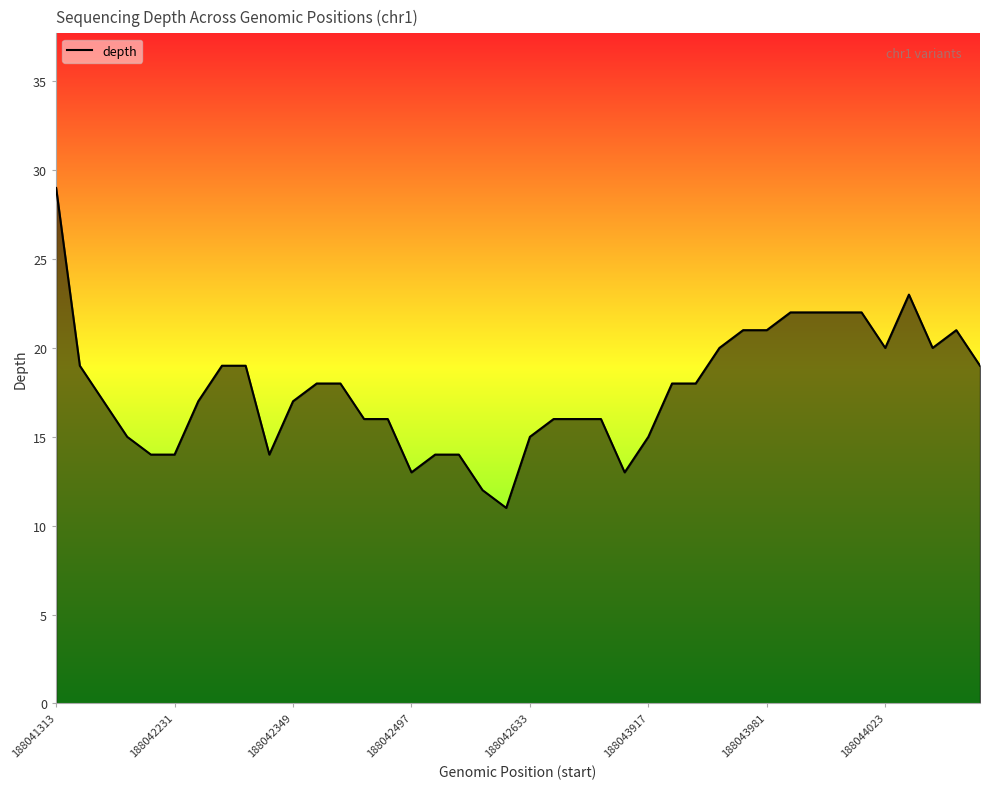

Reading left to right, list all the values displayed in this chart.

29	19	17	15	14	14	17	19	19	14	17	18	18	16	16	13	14	14	12	11	15	16	16	16	13	15	18	18	20	21	21	22	22	22	22	20	23	20	21	19